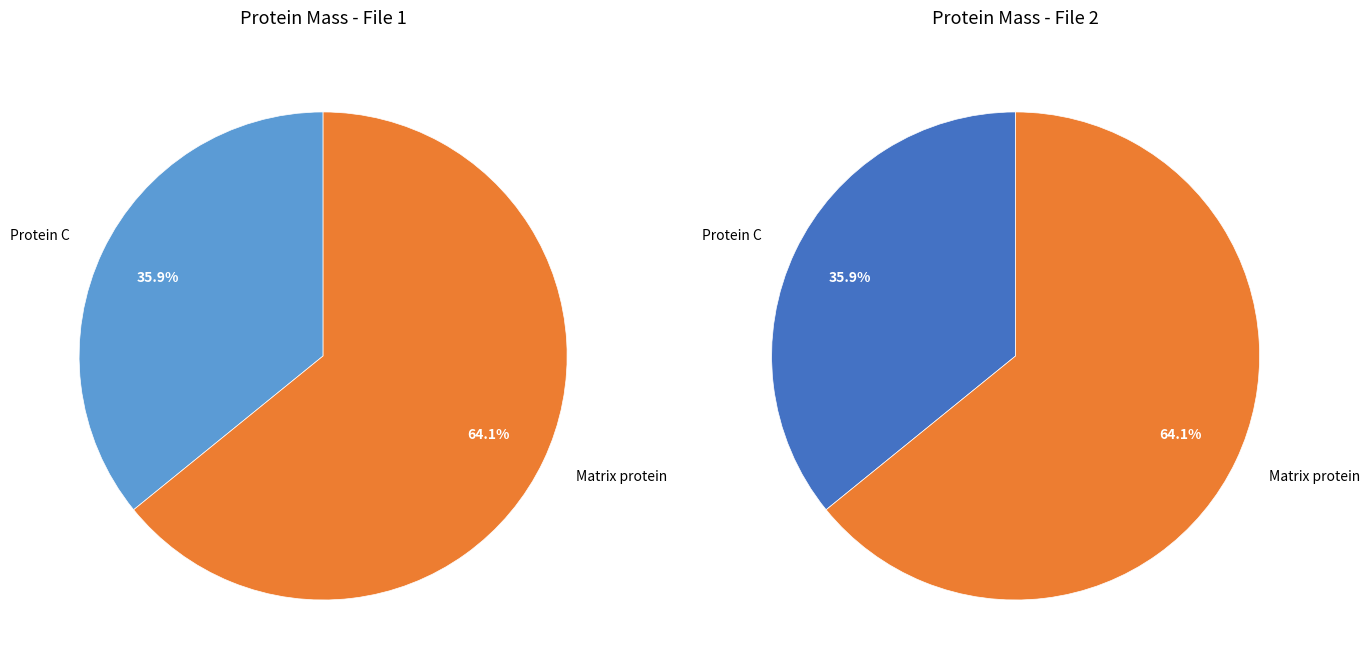

Count the number of slices in the pie.

2